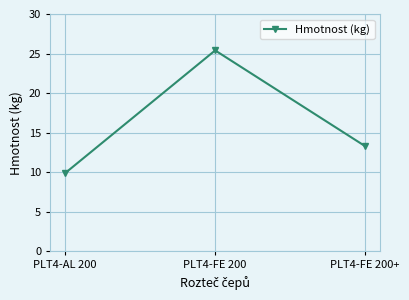

Where does the data first go above 13?

PLT4-FE 200